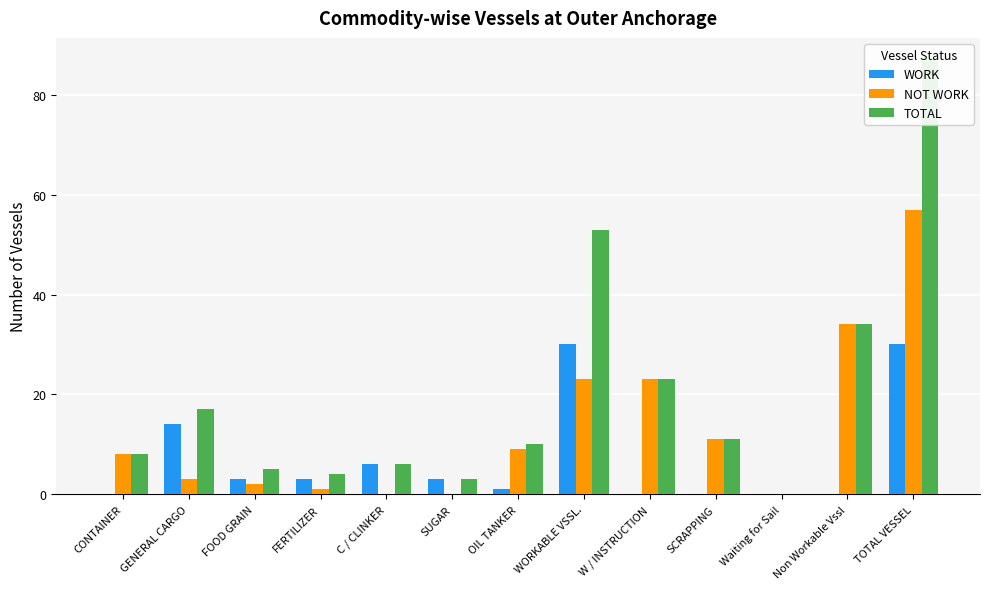

What is the difference between the highest and lowest values at SUGAR?

3